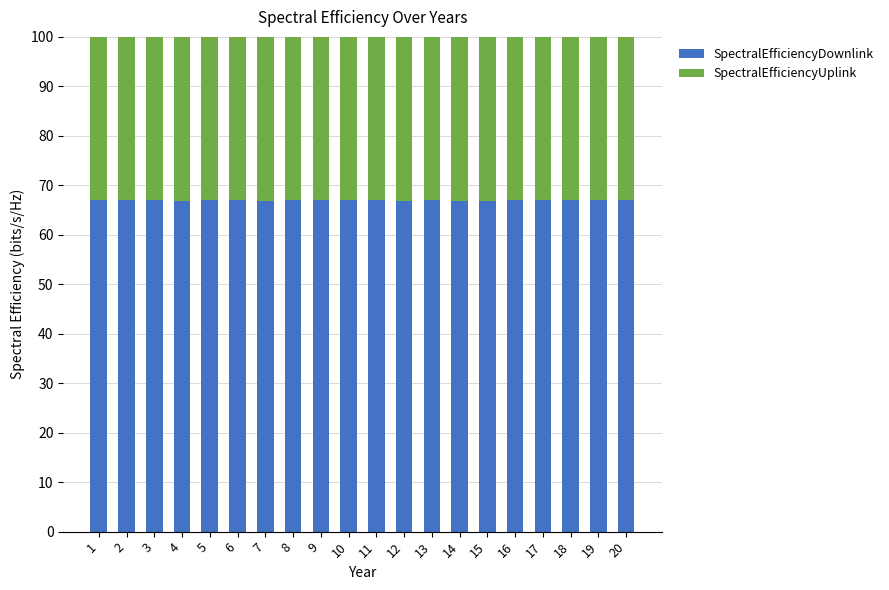

The SpectralEfficiencyDownlink series shows 19.7 at 20. True or false?

False